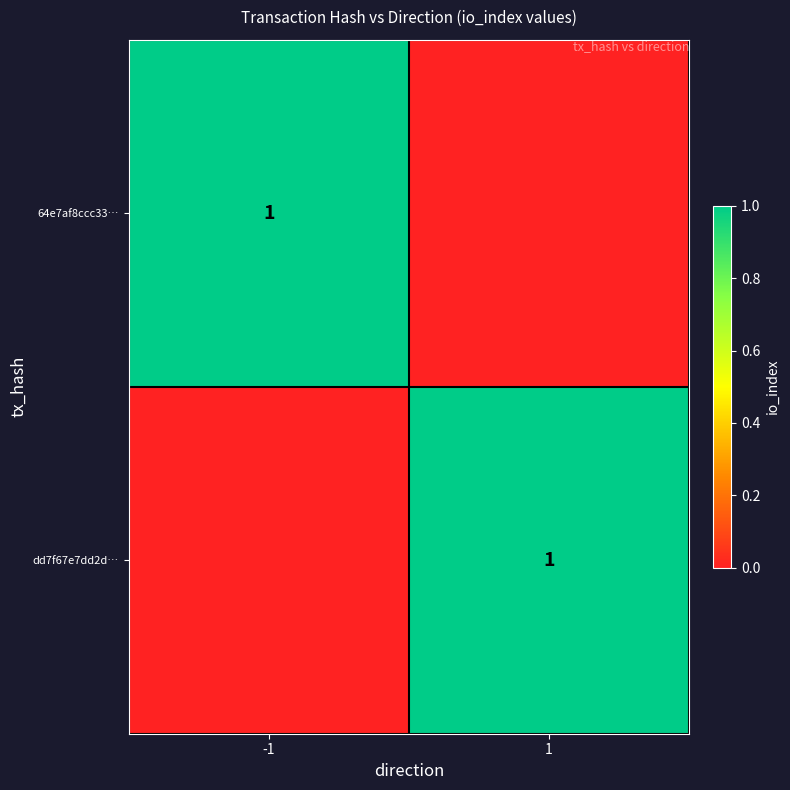

True or false: dd7f67e7dd2d… has a value of 1 at 1.

True